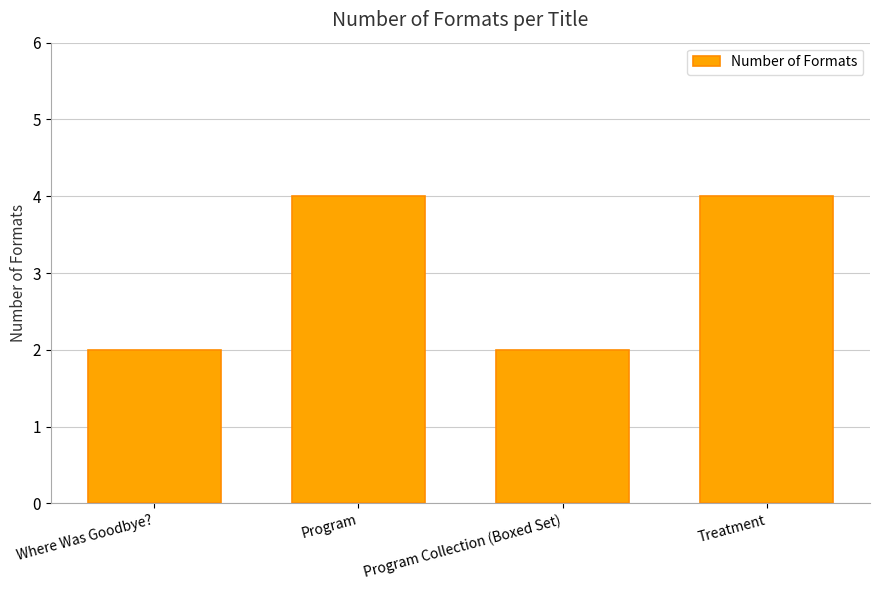

How many data points are less than 4?

2